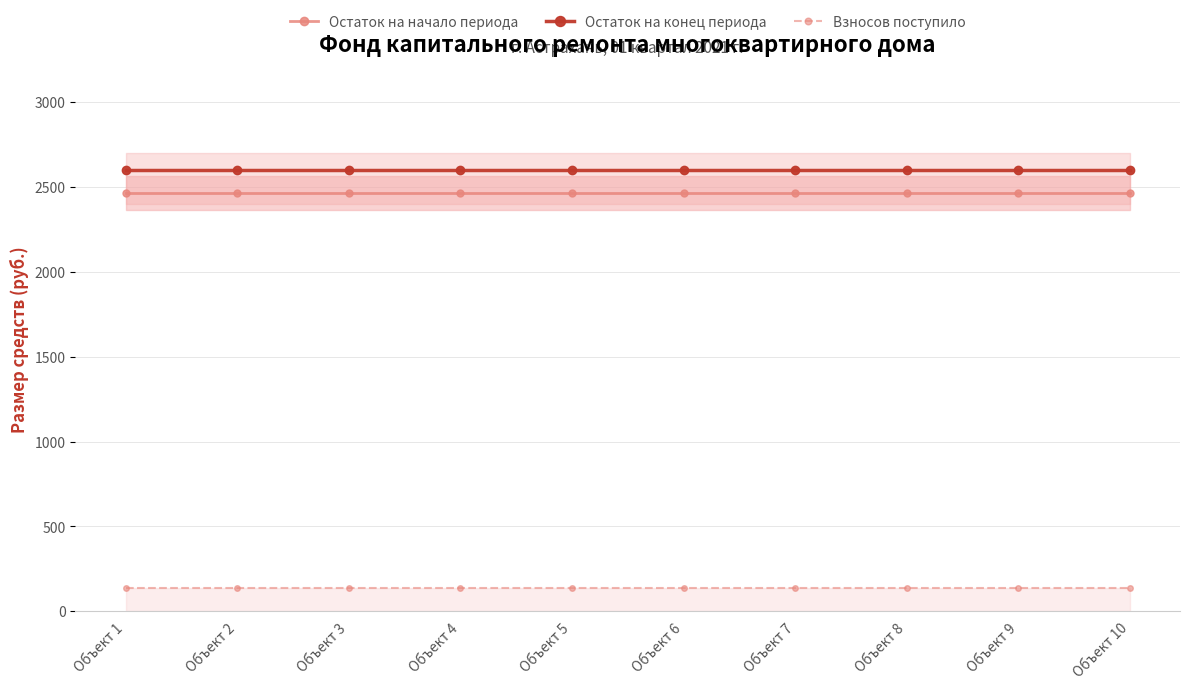

Where is Остаток на конец периода nearest to the value 2598?

Объект 1